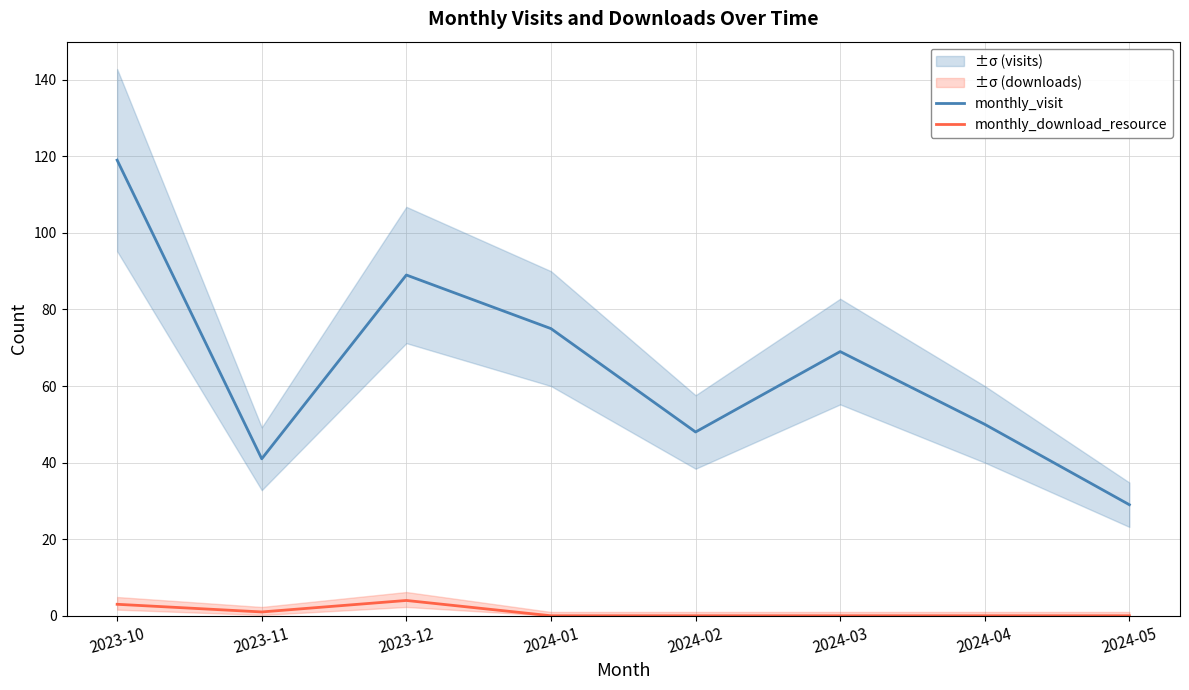

Which category has the highest value across all series?

2023-10